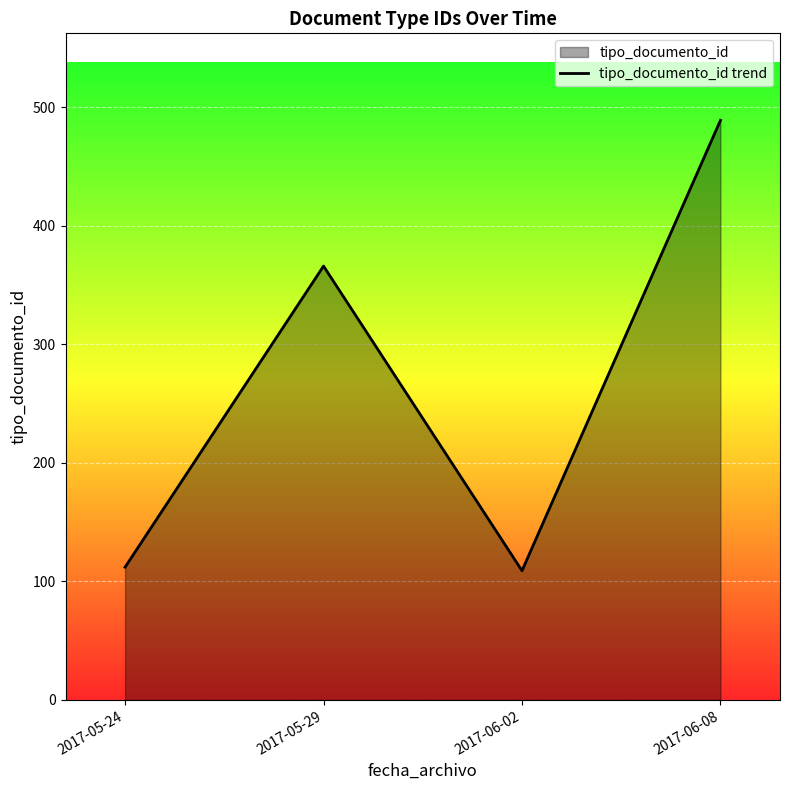

List the labels in order of value, largest first.

2017-06-08, 2017-05-29, 2017-05-24, 2017-06-02